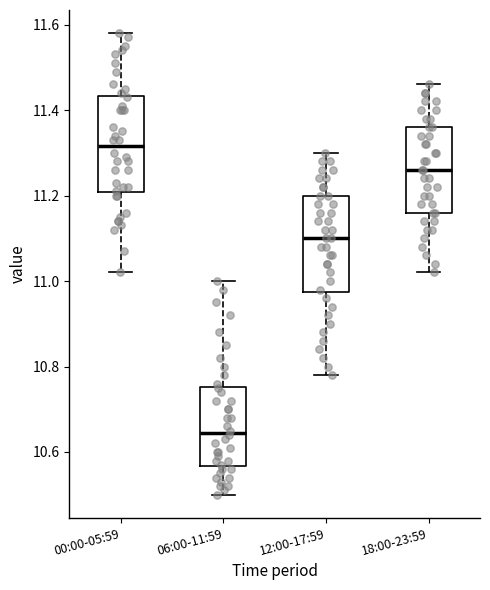

Reading left to right, transcribe this box plot: for each box, give where its median line is, the range the box spans, and where its two whiskers end, as read against the y-axis. The values are not printed on the chart, so give them approximately, as read against the axis.

00:00-05:59: median 11.32, box 11.20 to 11.44, whiskers 11.02 to 11.58
06:00-11:59: median 10.64, box 10.56 to 10.76, whiskers 10.50 to 11.00
12:00-17:59: median 11.10, box 10.98 to 11.20, whiskers 10.78 to 11.30
18:00-23:59: median 11.26, box 11.16 to 11.36, whiskers 11.02 to 11.46